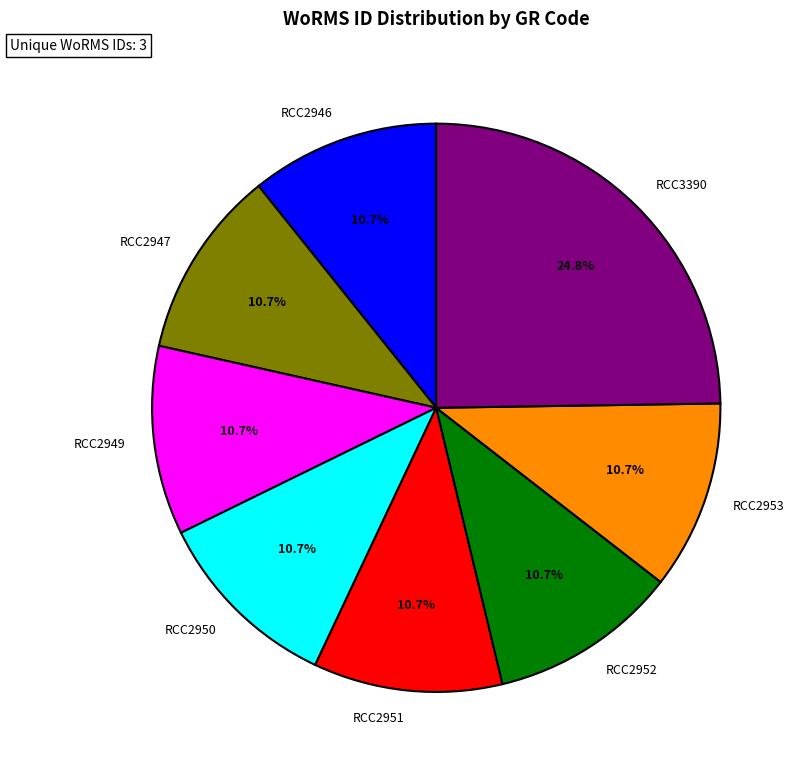

What portion of the pie excludes RCC2947?

89.3%